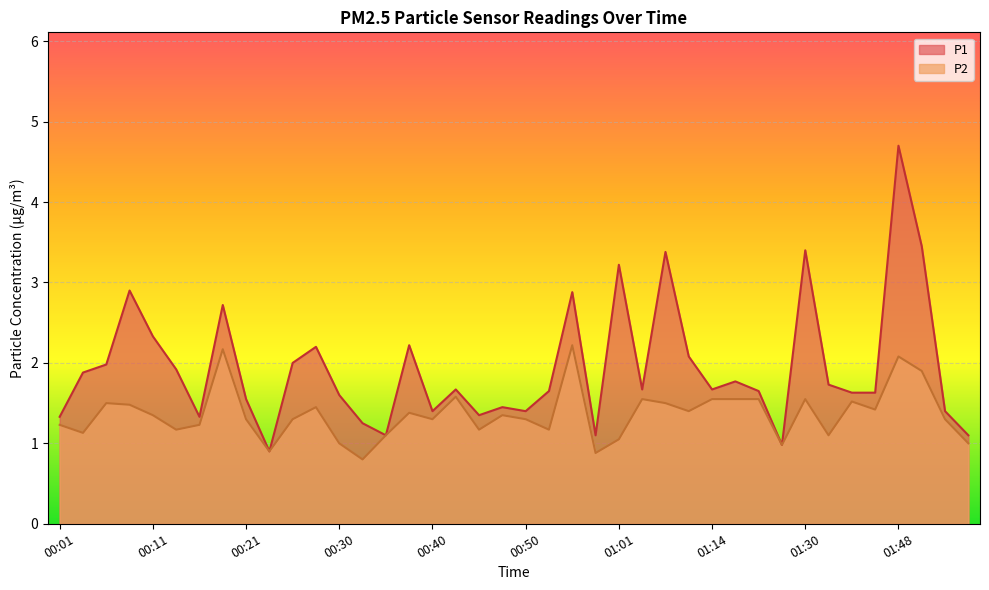

True or false: P2 has a value of 1.6 at 01:16.

True